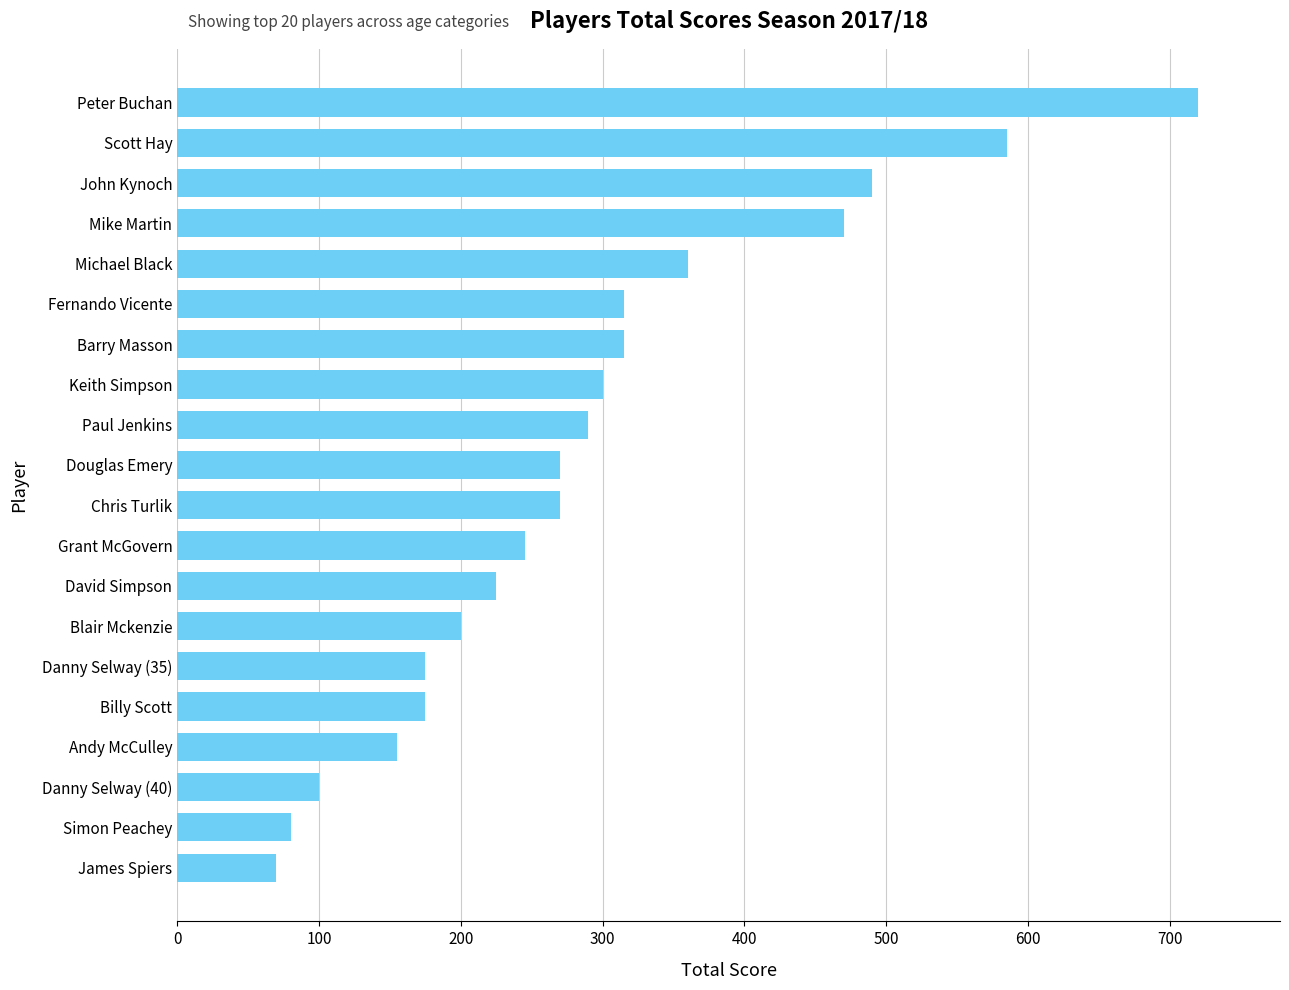

Count the number of data series in this chart.

1